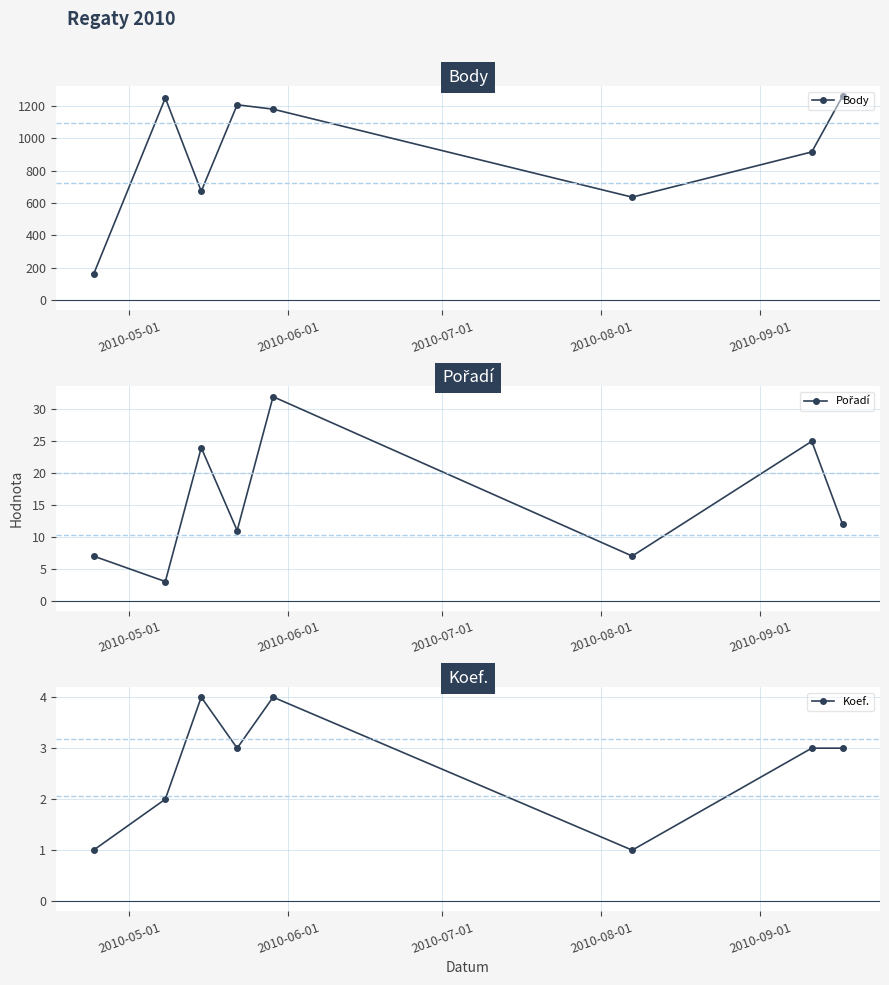

What is the highest value of the Body series?

1259